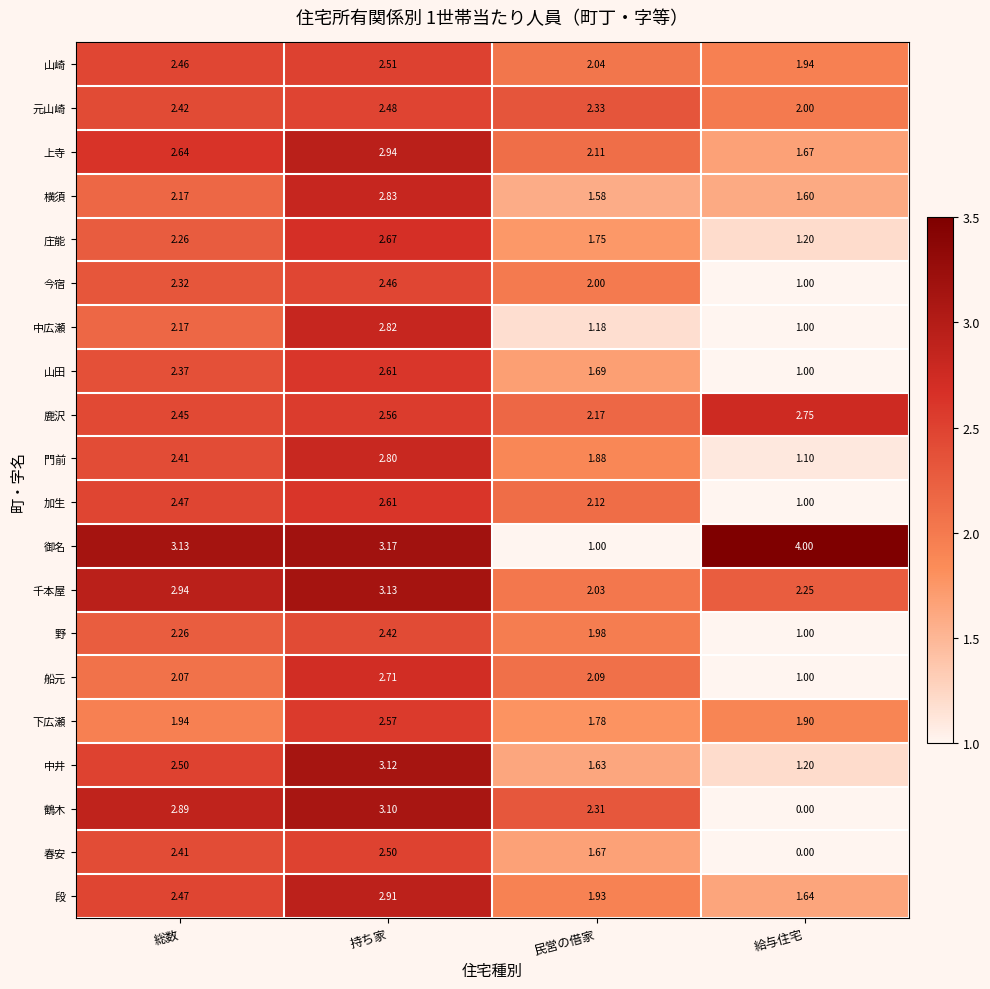

At which label does 山田 reach its peak?

持ち家